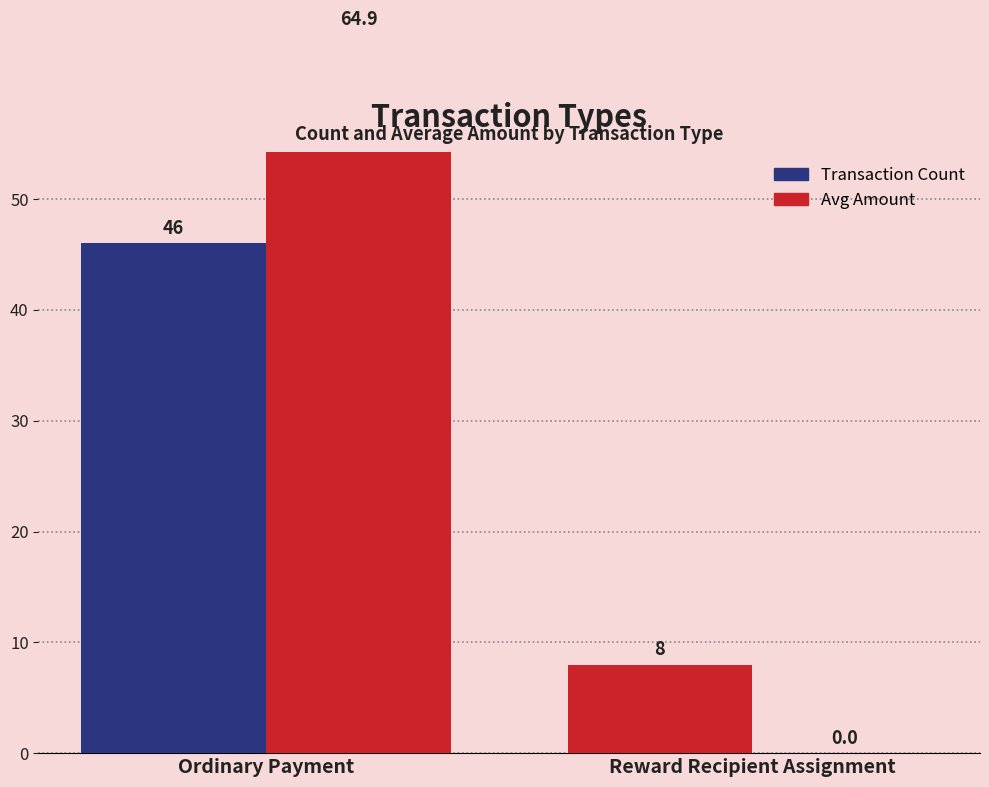

What value does the Transaction Count series have at Ordinary Payment?

46.0